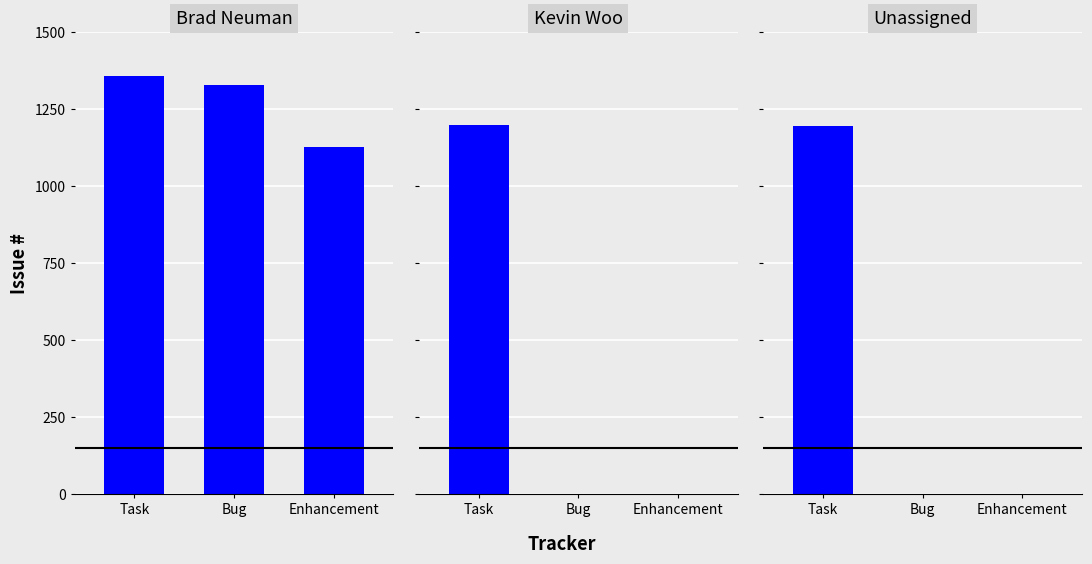

At which category does the chart reach its peak across all series?

Task